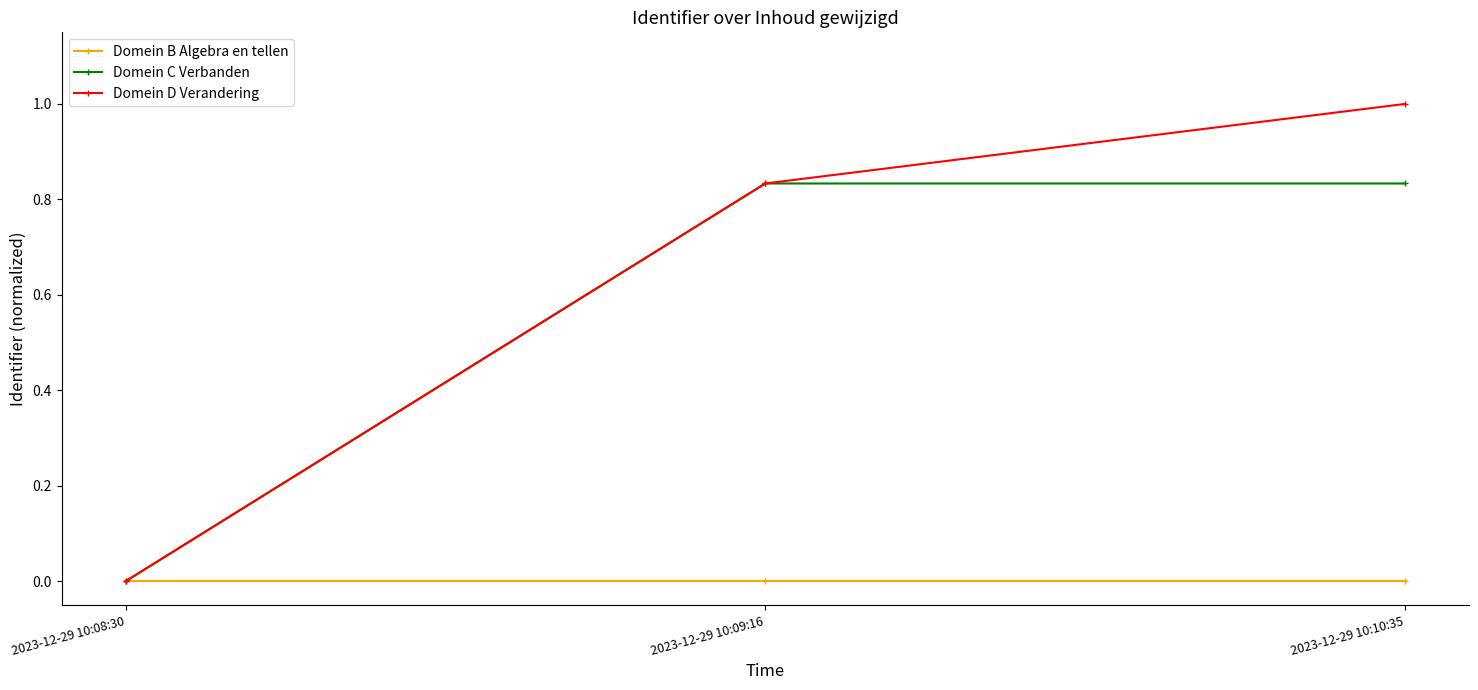

At which category is the sum across all series the highest?

2023-12-29 10:10:35